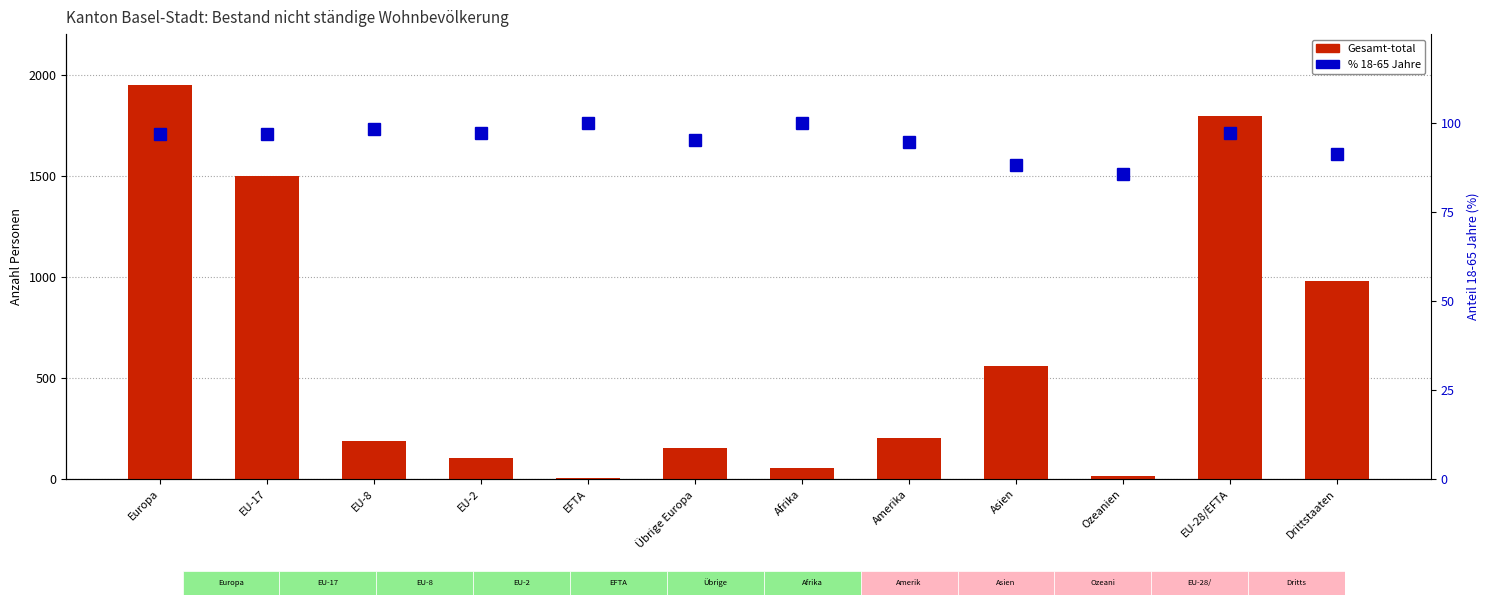

Reading left to right, list all the values displayed in this chart.

Gesamt-total: 1948.0	1496.0	189.0	104.0	5.0	151.0	56.0	203.0	557.0	14.0	1797.0	981.0
% 18-65 Jahre: 97.0	96.9	98.4	97.1	100.0	95.4	100.0	94.6	88.2	85.7	97.1	91.2